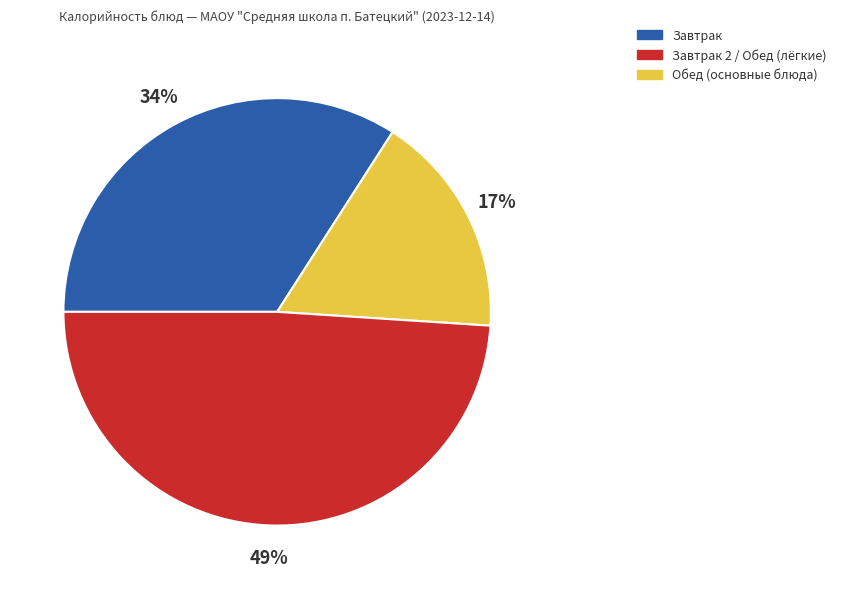

Is there a majority slice in this chart?

No